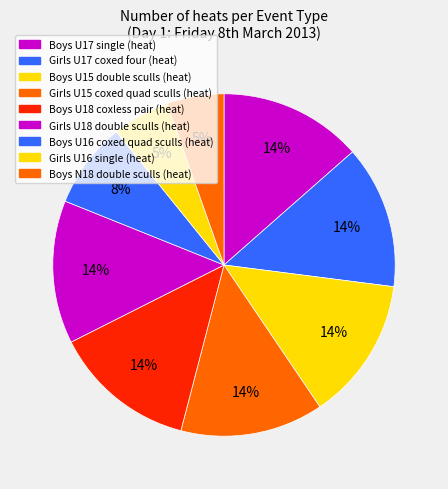

What percentage is the Boys U15 double sculls slice, to the nearest percent?

14%